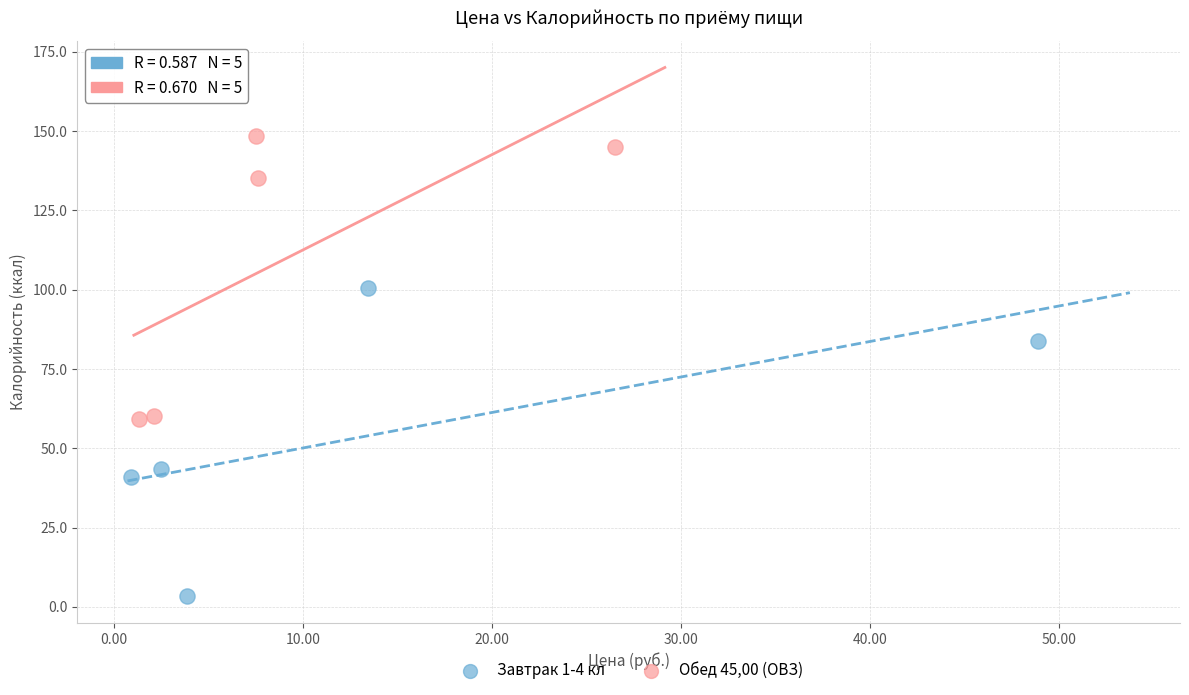

Which series reaches the minimum Y coordinate?

Завтрак 1-4 кл